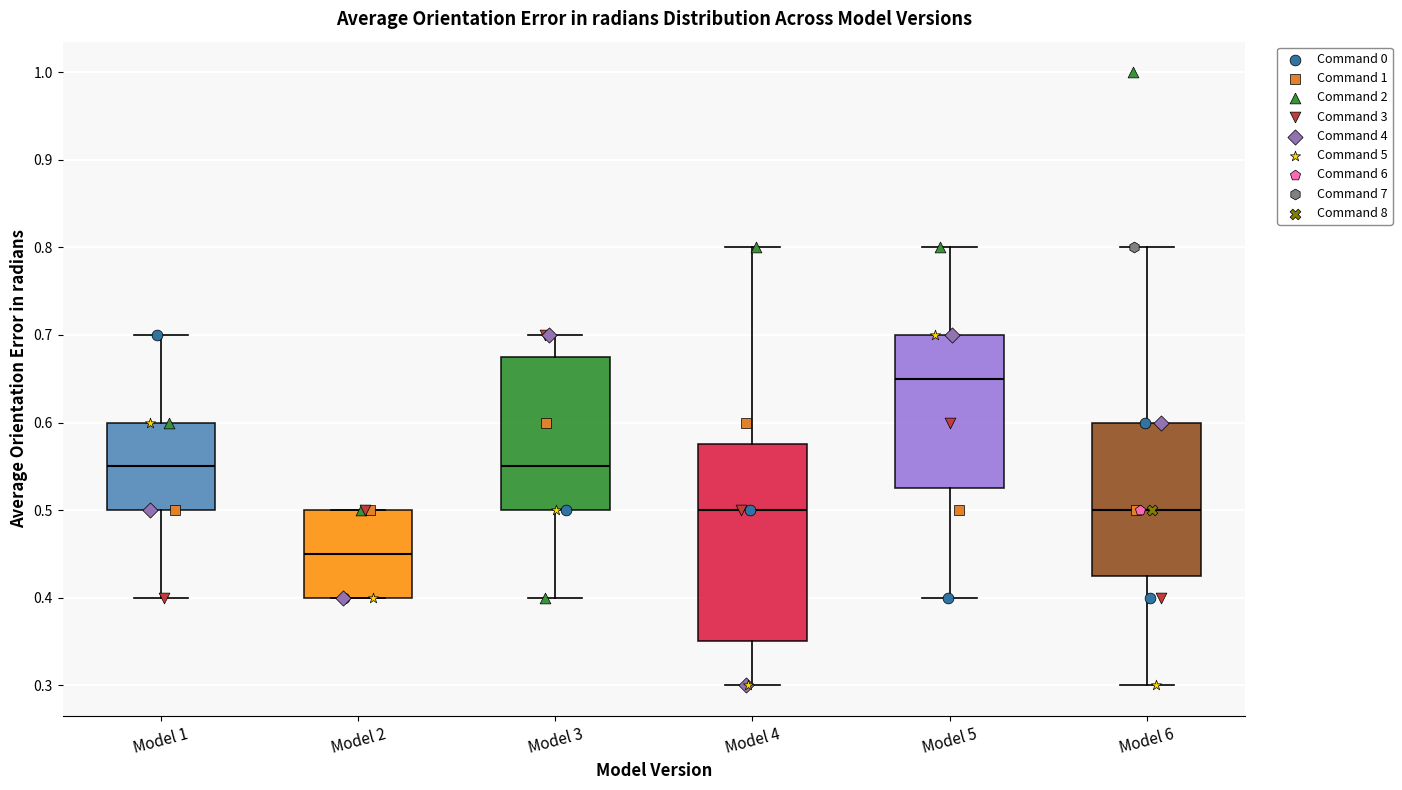

Which box's median line is the lowest?

Model 2